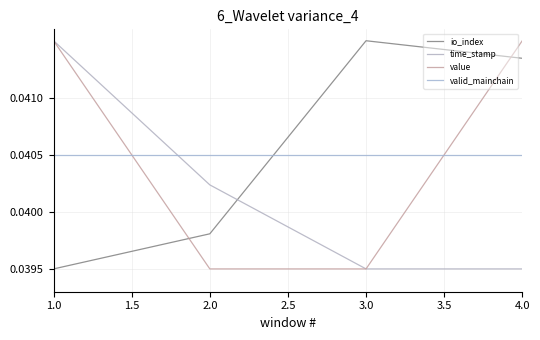

Which series has the largest range (max minus min)?

io_index